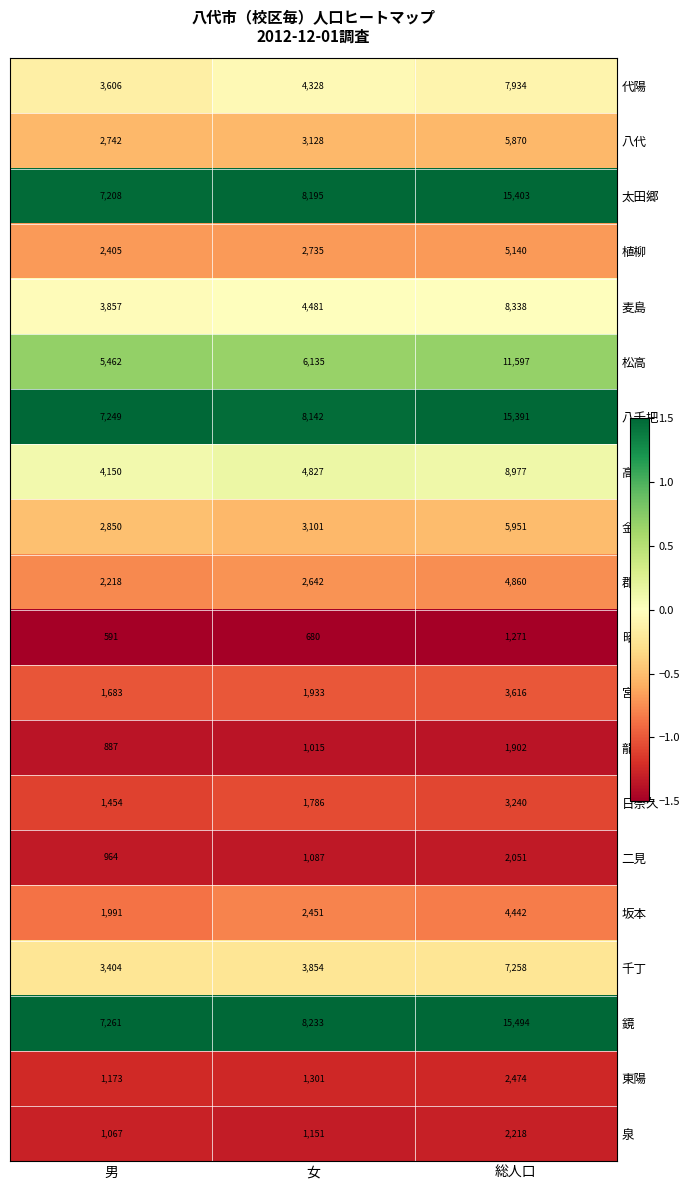

What is the difference between the highest and lowest values at 男?

6670